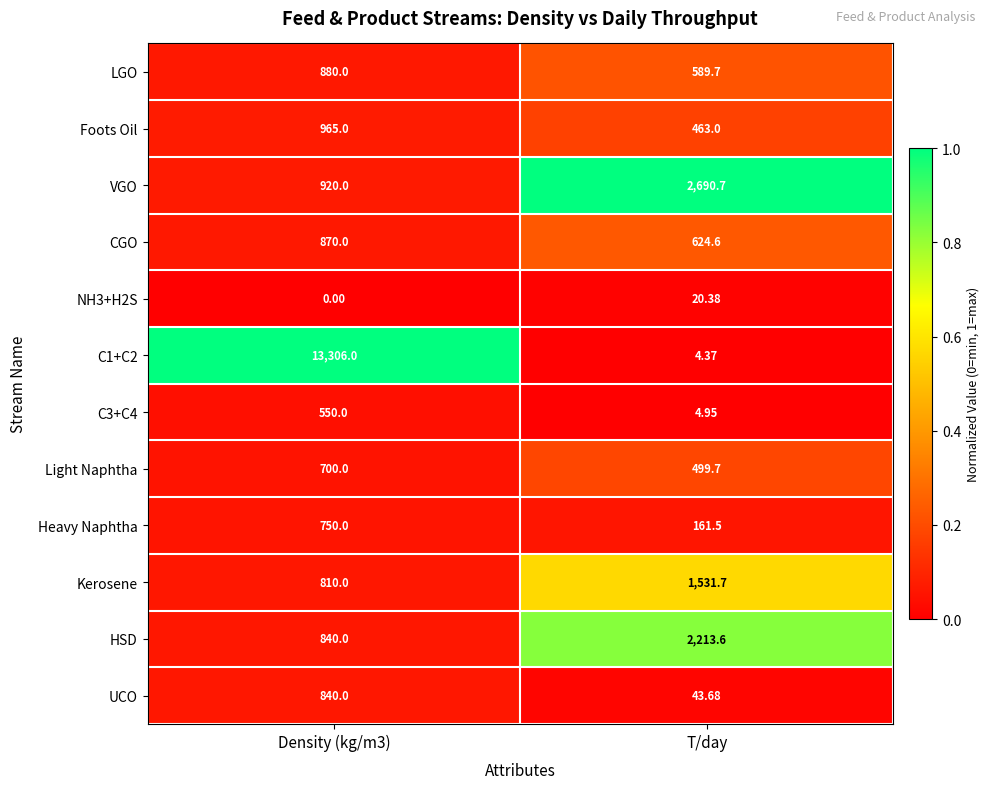

List the series in order of their peak value, lowest first.

NH3+H2S, C3+C4, Light Naphtha, Heavy Naphtha, UCO, CGO, LGO, Foots Oil, Kerosene, HSD, VGO, C1+C2